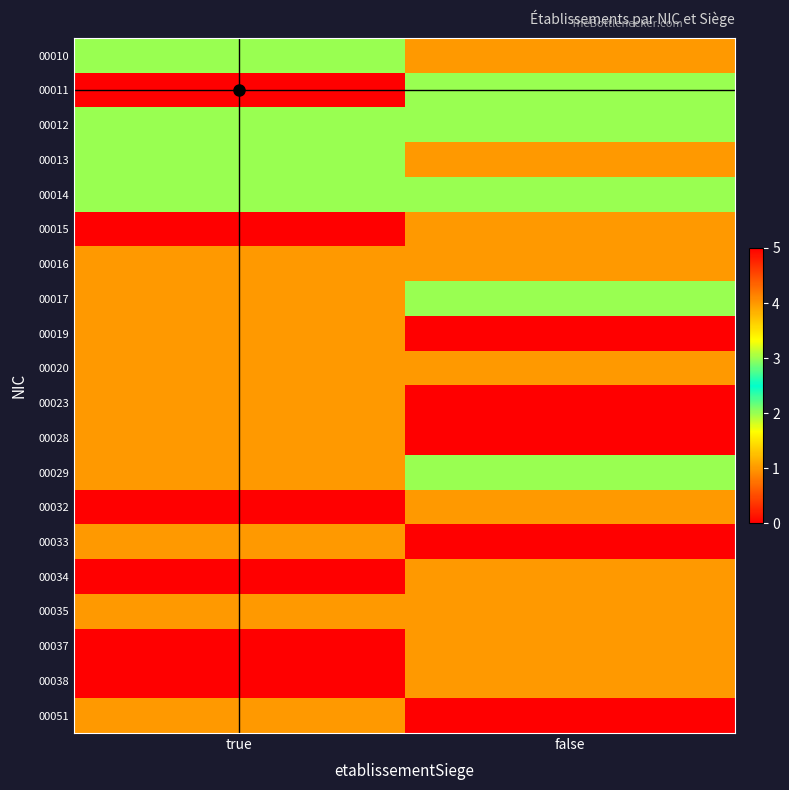

Between true and false, which is larger?

true